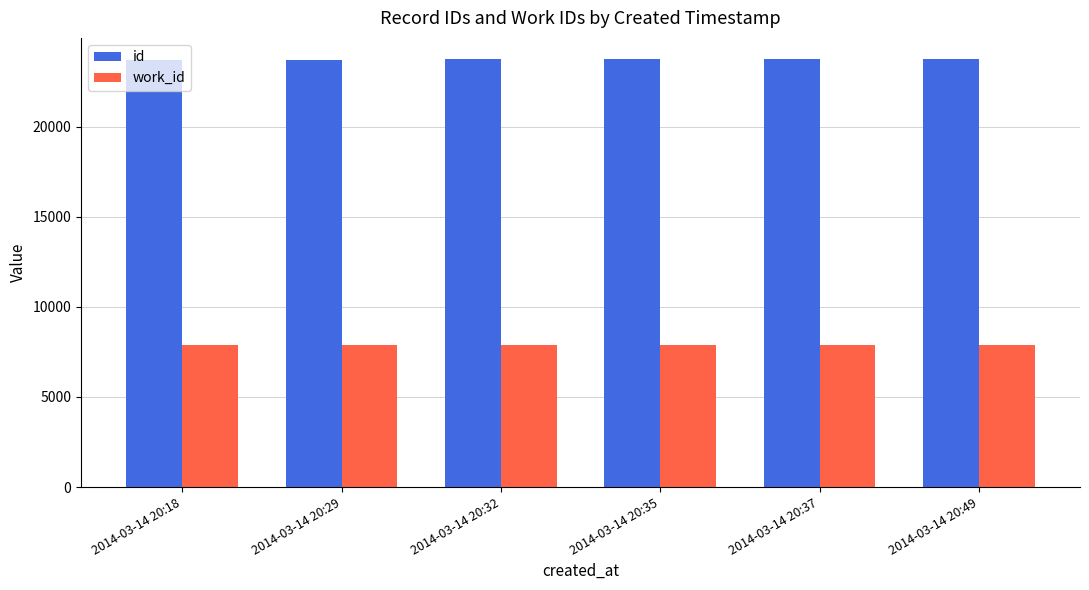

What is the total value across all series at 2014-03-14 20:18?

31576